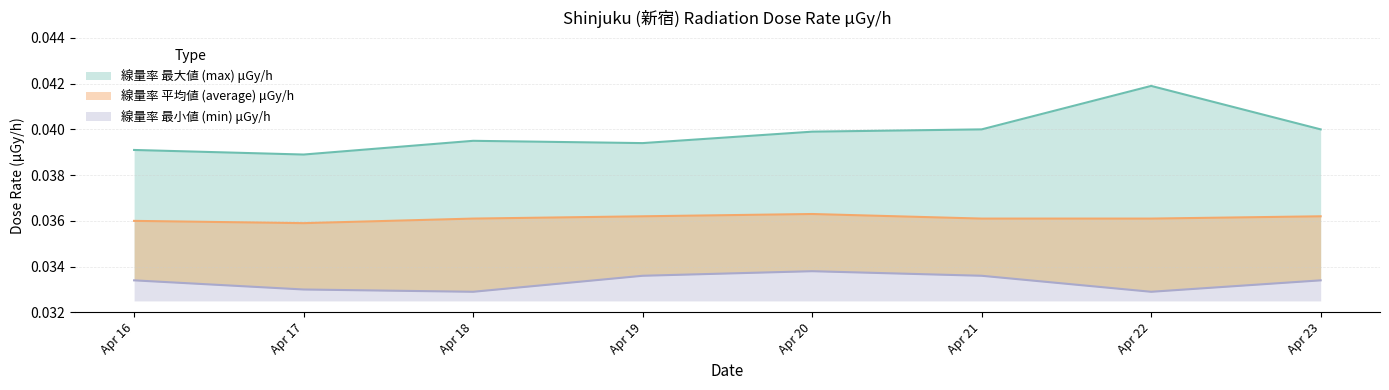

List the series in order of their overall mean, highest first.

線量率 最大値 (max) μGy/h, 線量率 平均値 (average) μGy/h, 線量率 最小値 (min) μGy/h